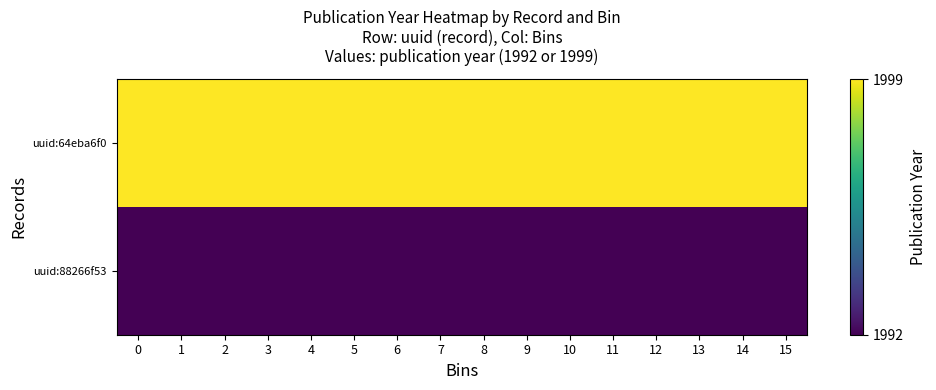

How many series are shown in this chart?

2